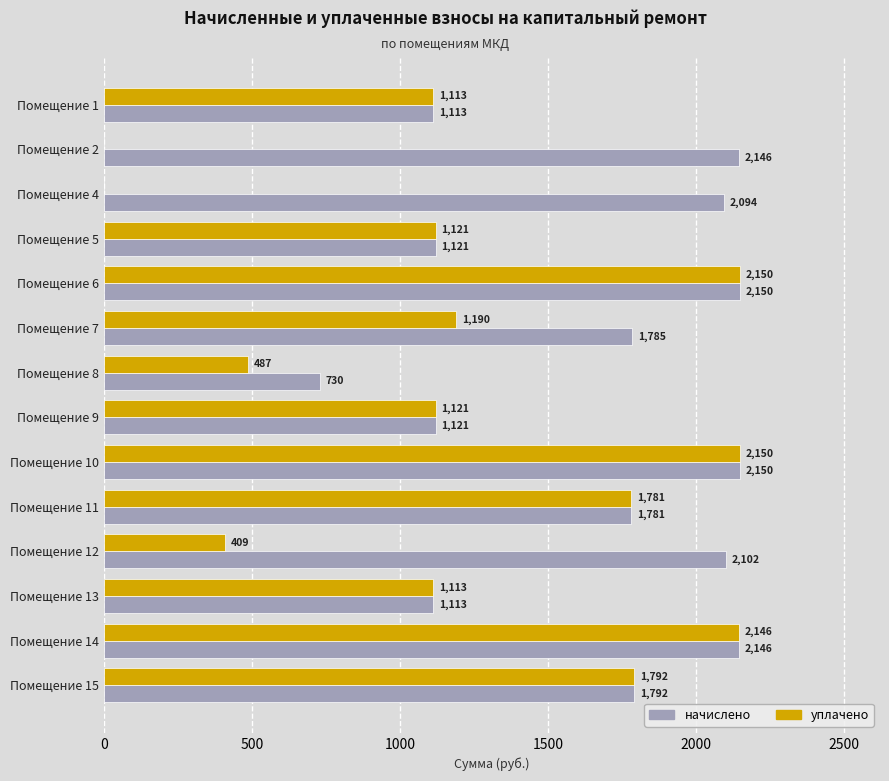

What value does the начислено series have at Помещение 12?

2101.6